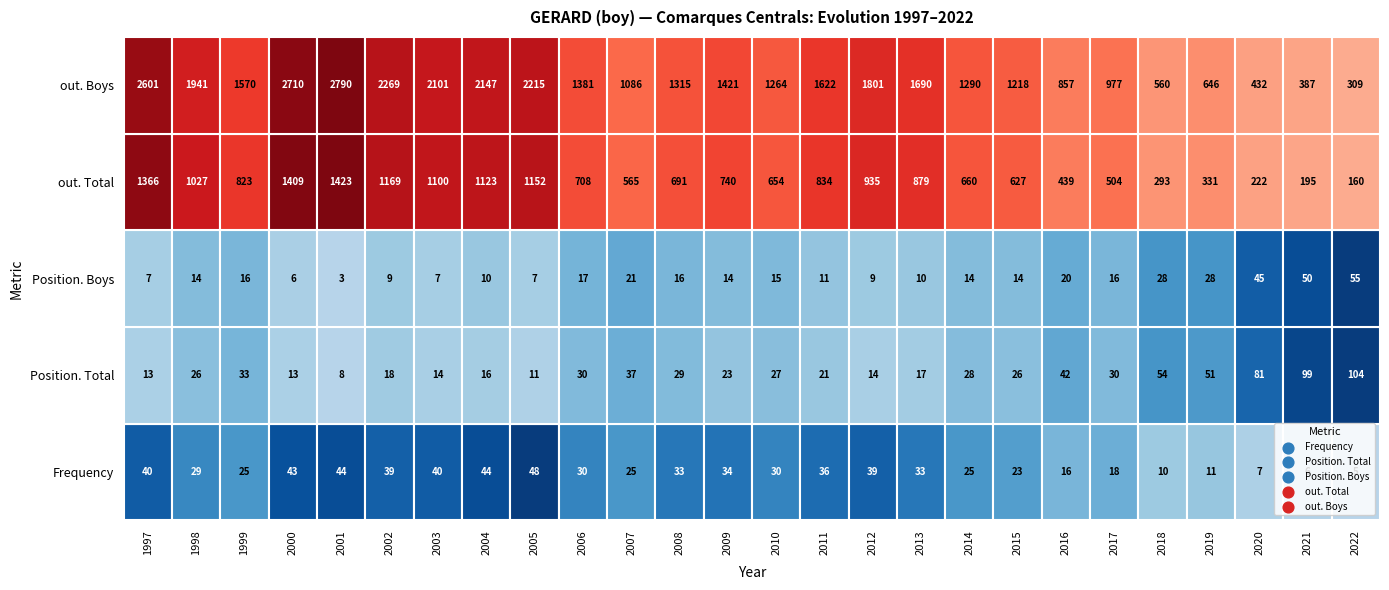

What is the minimum value shown in the chart?

3